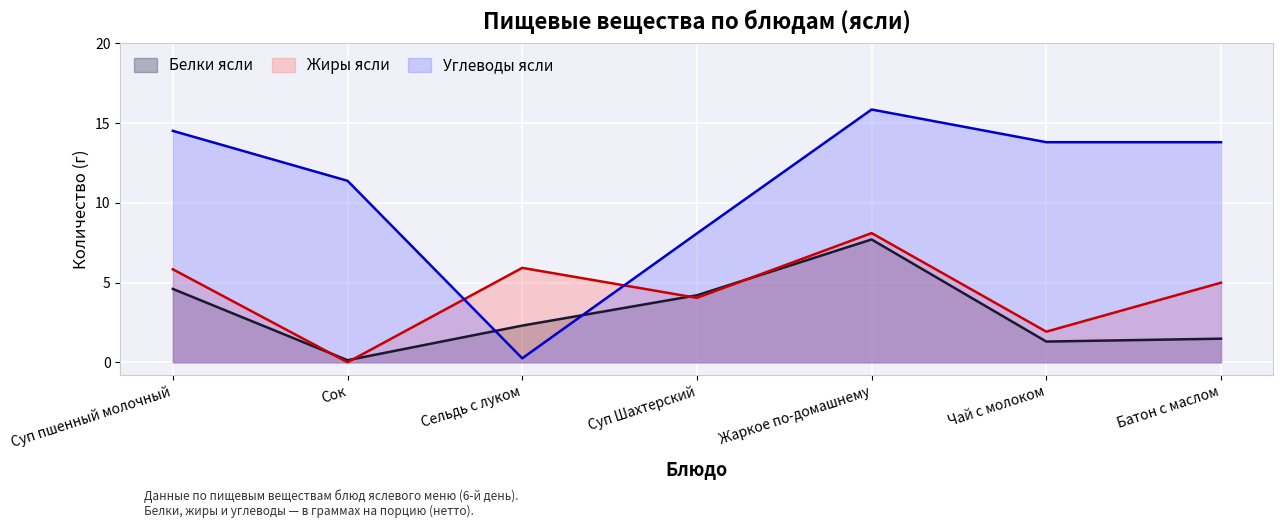

Where do Жиры ясли and Углеводы ясли first cross each other?

Сок and Сельдь с луком